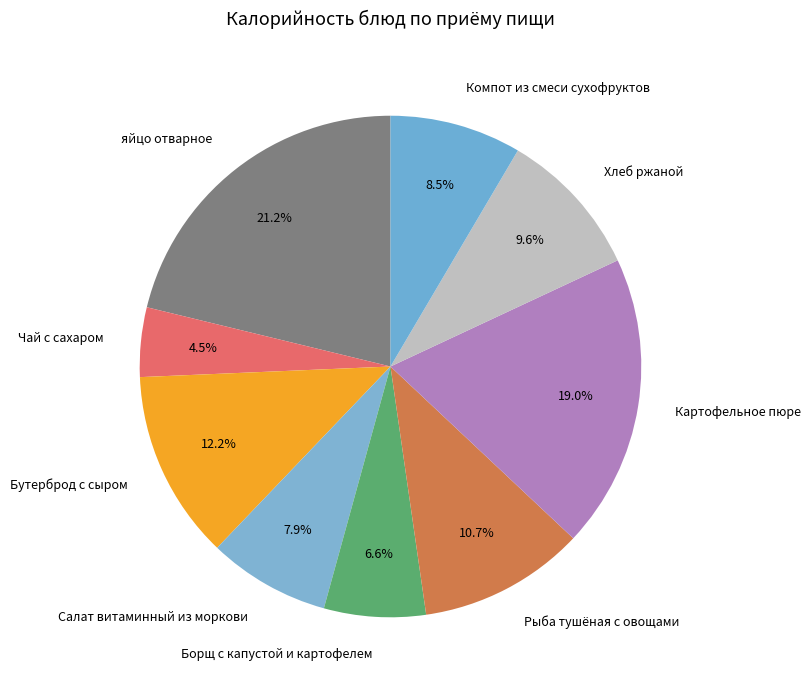

Is it true that Рыба тушёная с овощами is 11% of the pie?

True